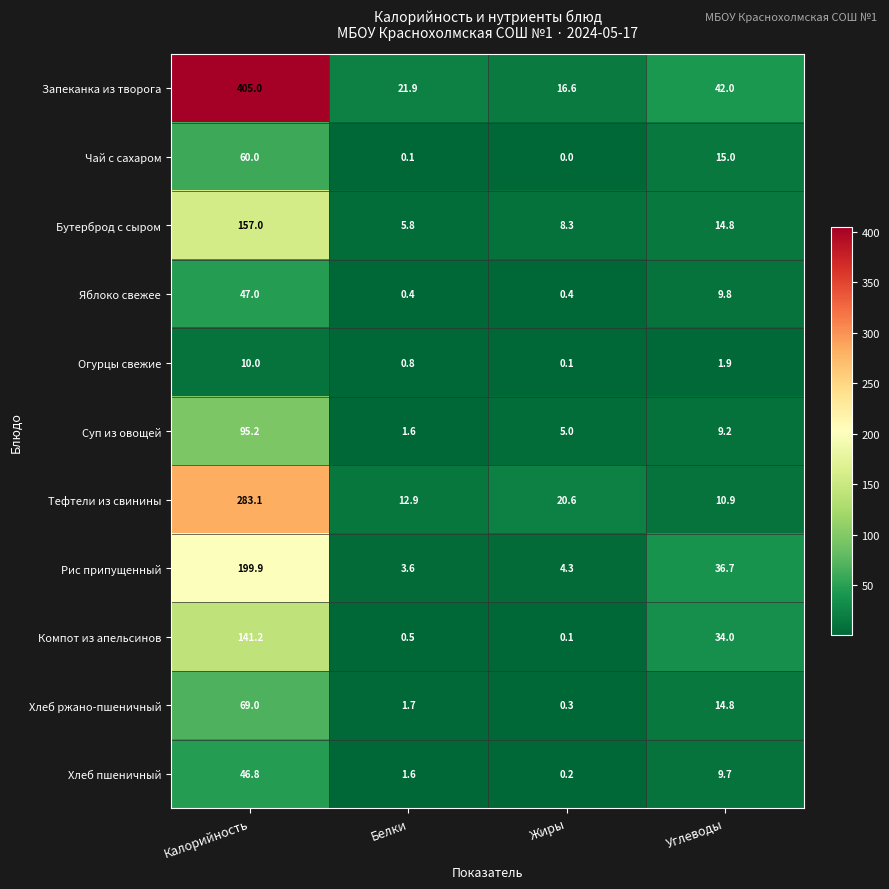

How many data points in Яблоко свежее are less than 9?

2